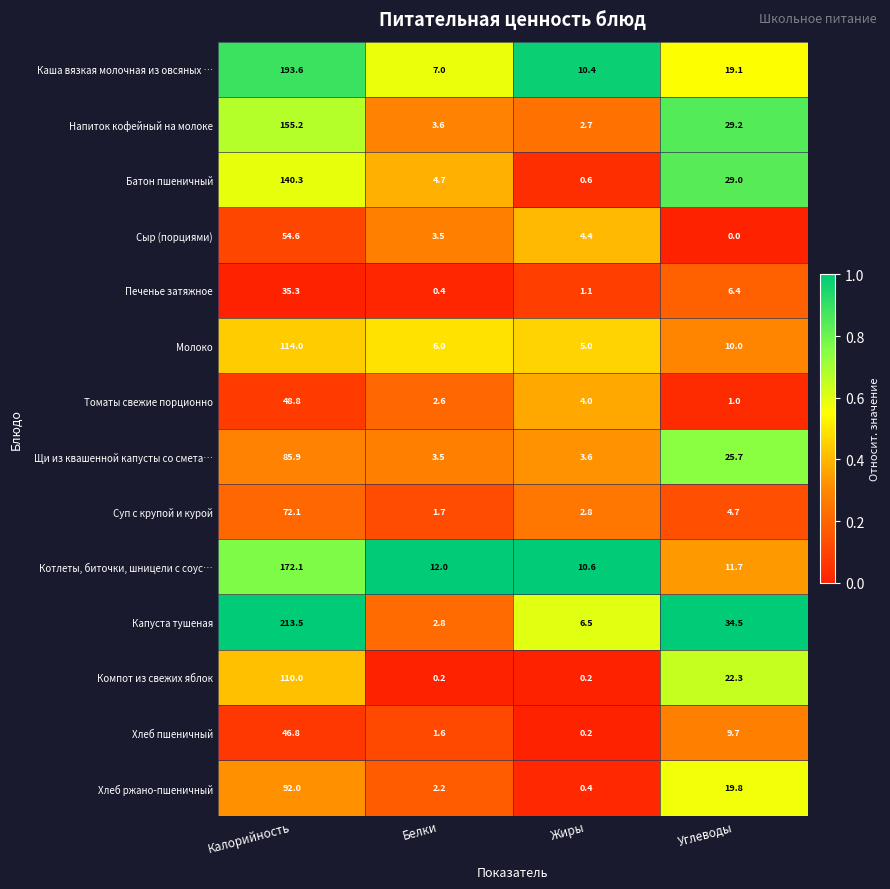

What is the average value of the Напиток кофейный на молоке series?

47.7